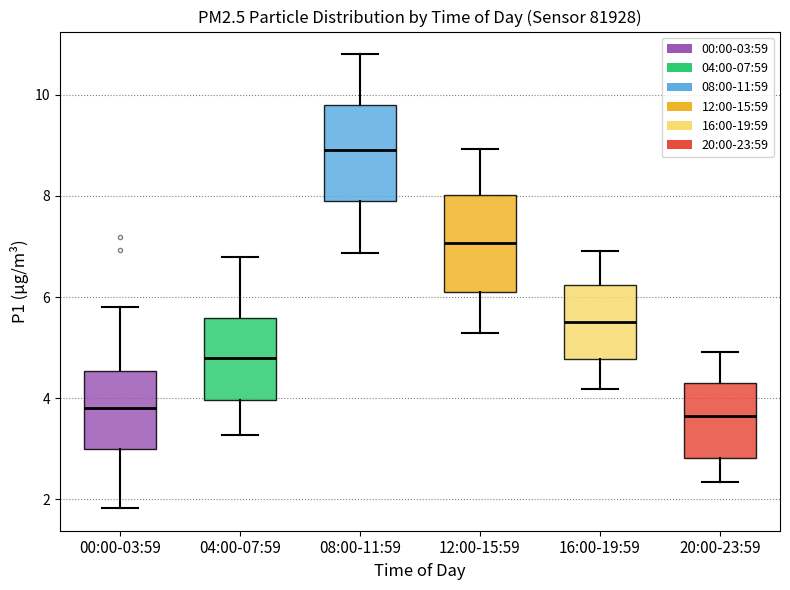

Where does the upper whisker of the box for 12:00-15:59 end on the y-axis? The values are not printed on the chart, so give them approximately, as read against the axis.

9.0